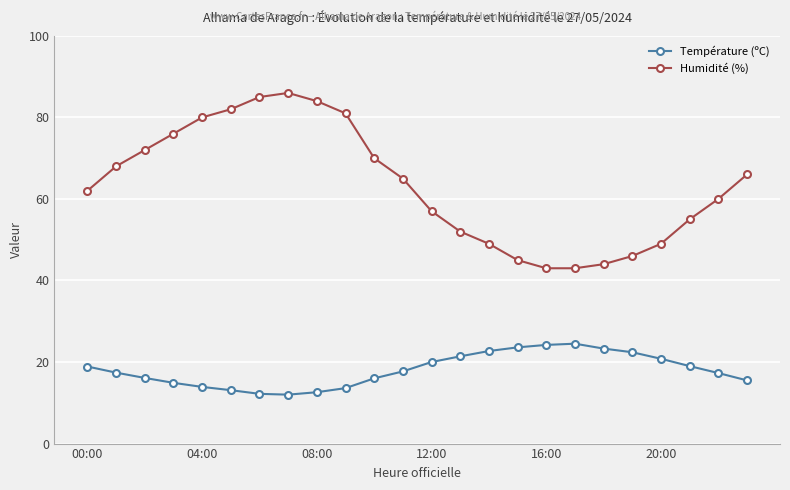

Which series has the widest spread of values?

Humidité (%)